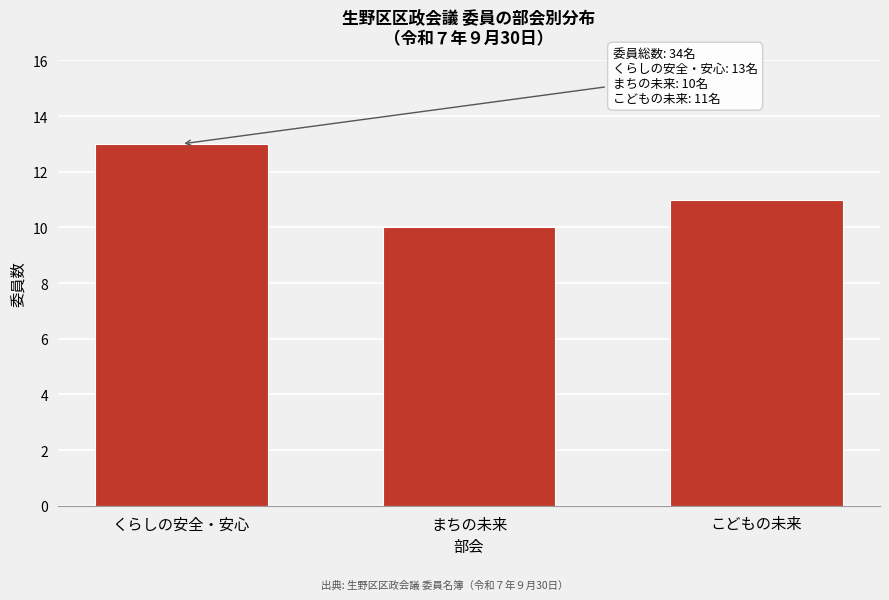

Reading left to right, what are all the values shown in this chart?

くらしの安全・安心=13	まちの未来=10	こどもの未来=11